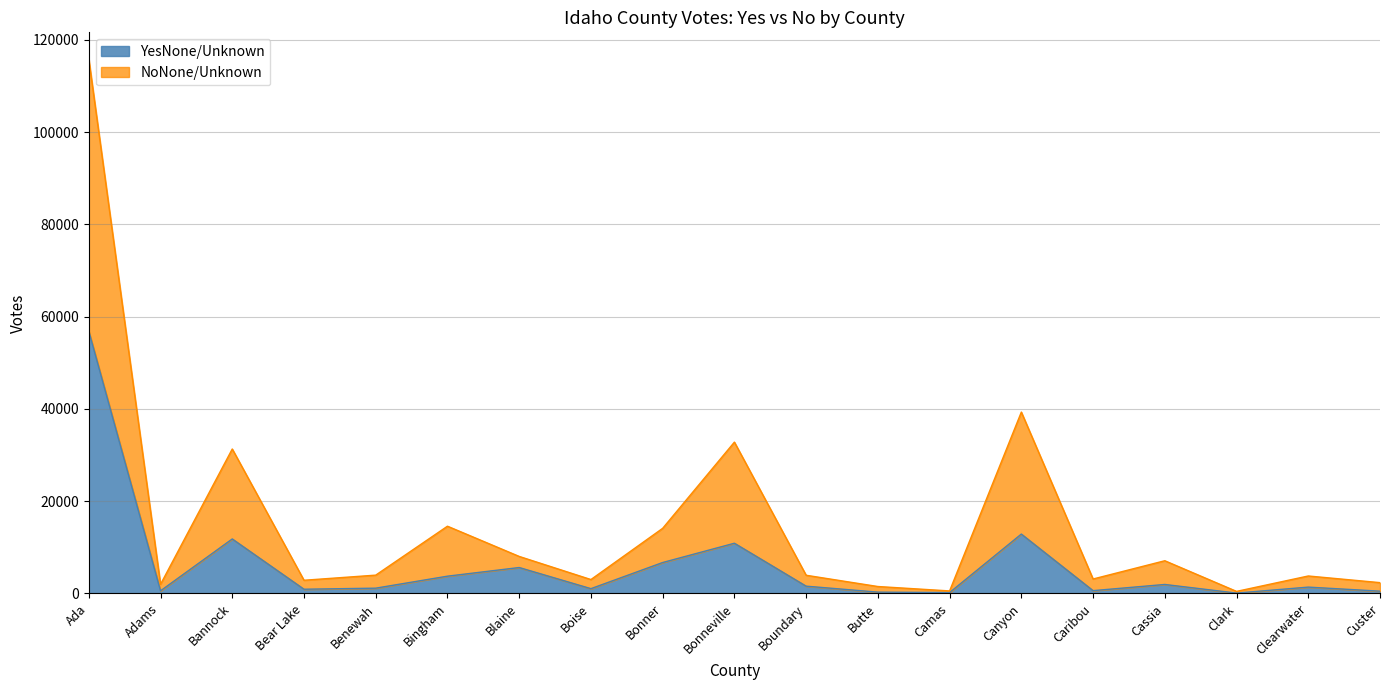

Count the number of categories in the chart.

19